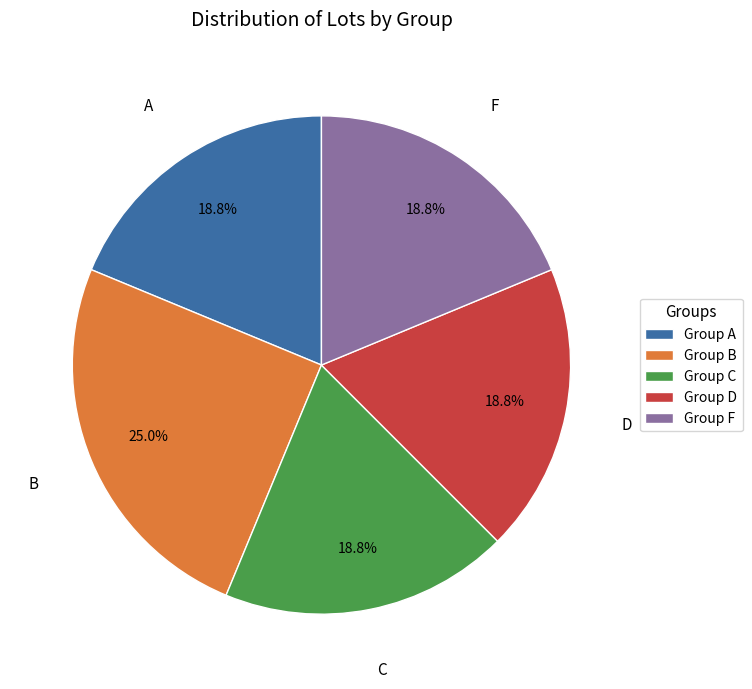

Is there any slice that represents more than half of the pie?

No